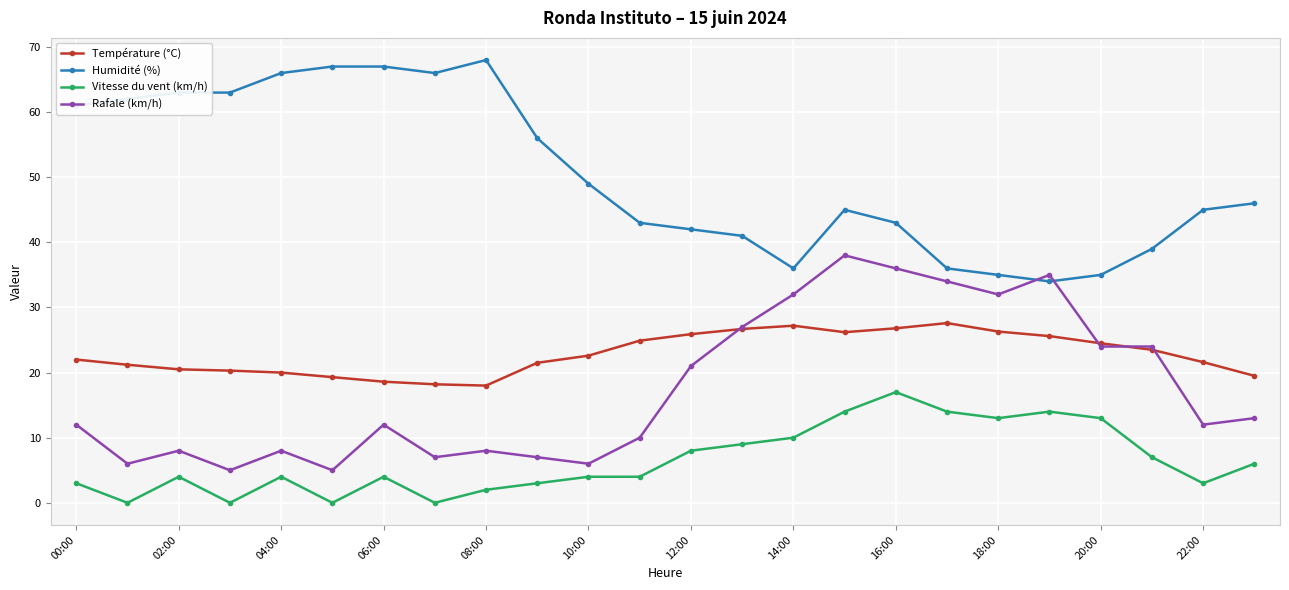

How many lines are shown in the chart?

4